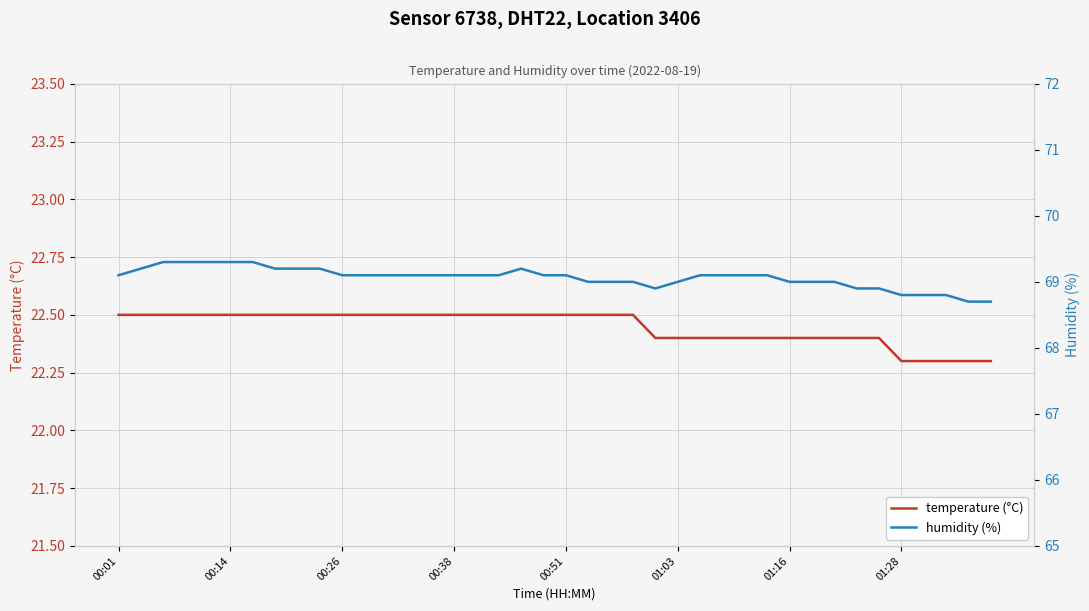

How many interior local valleys does the humidity (%) series have?

1